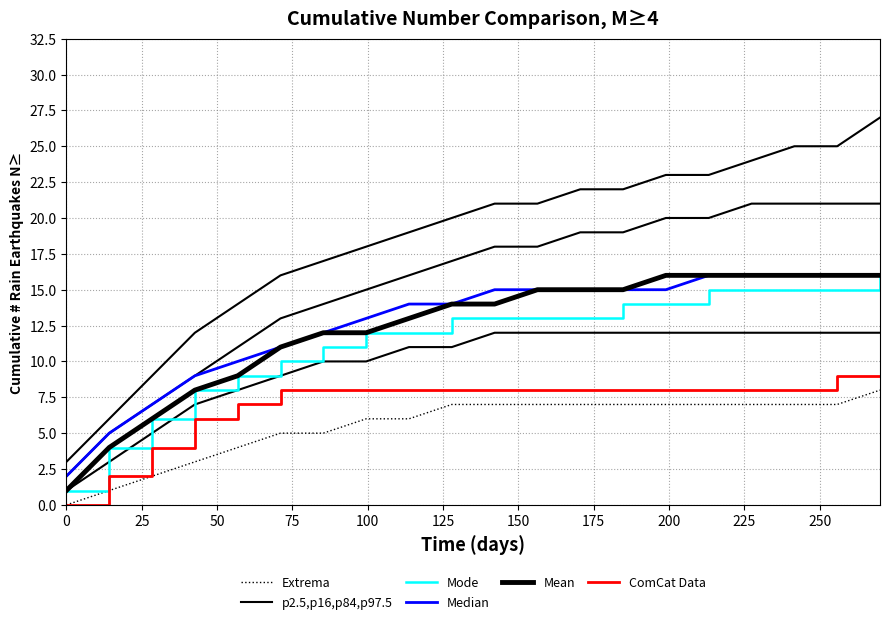

Which series has the largest range (max minus min)?

p2.5,p16,p84,p97.5